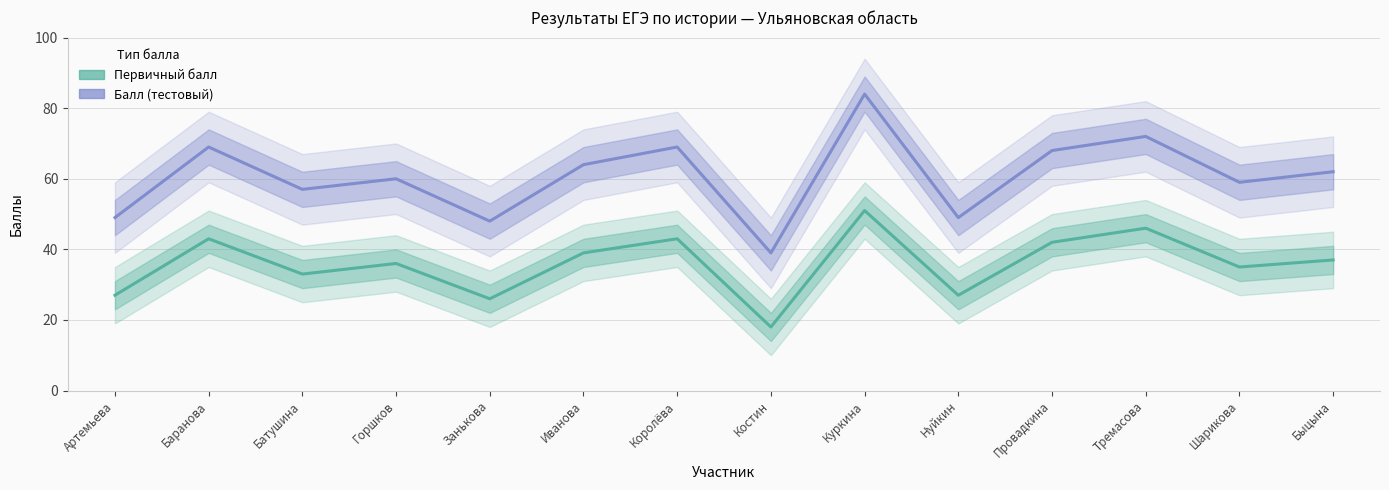

Where is Балл (тестовый) nearest to the value 61?

Горшков